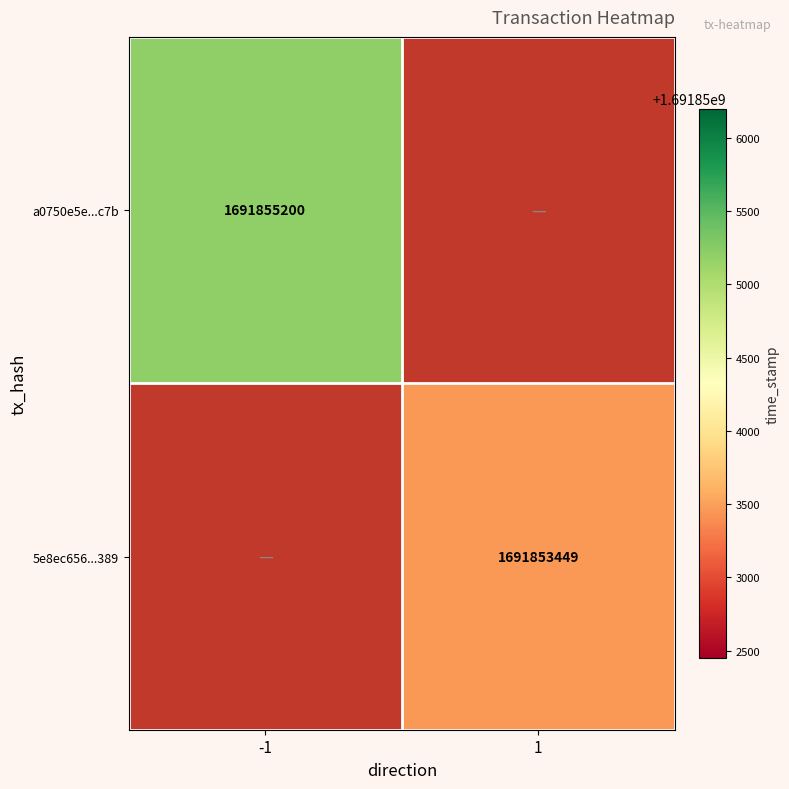

The 5e8ec656...389 series shows 2713069511 at 1. True or false?

False